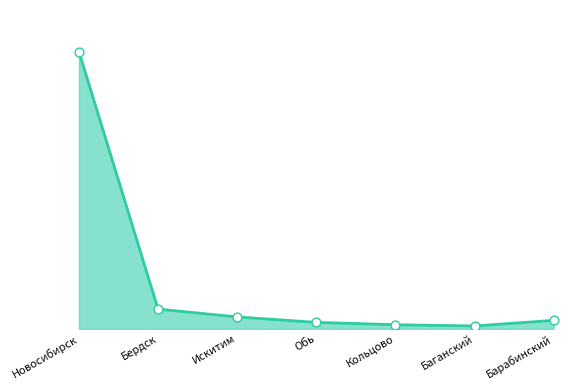

Between Барабинский and Баганский, which is larger?

Барабинский